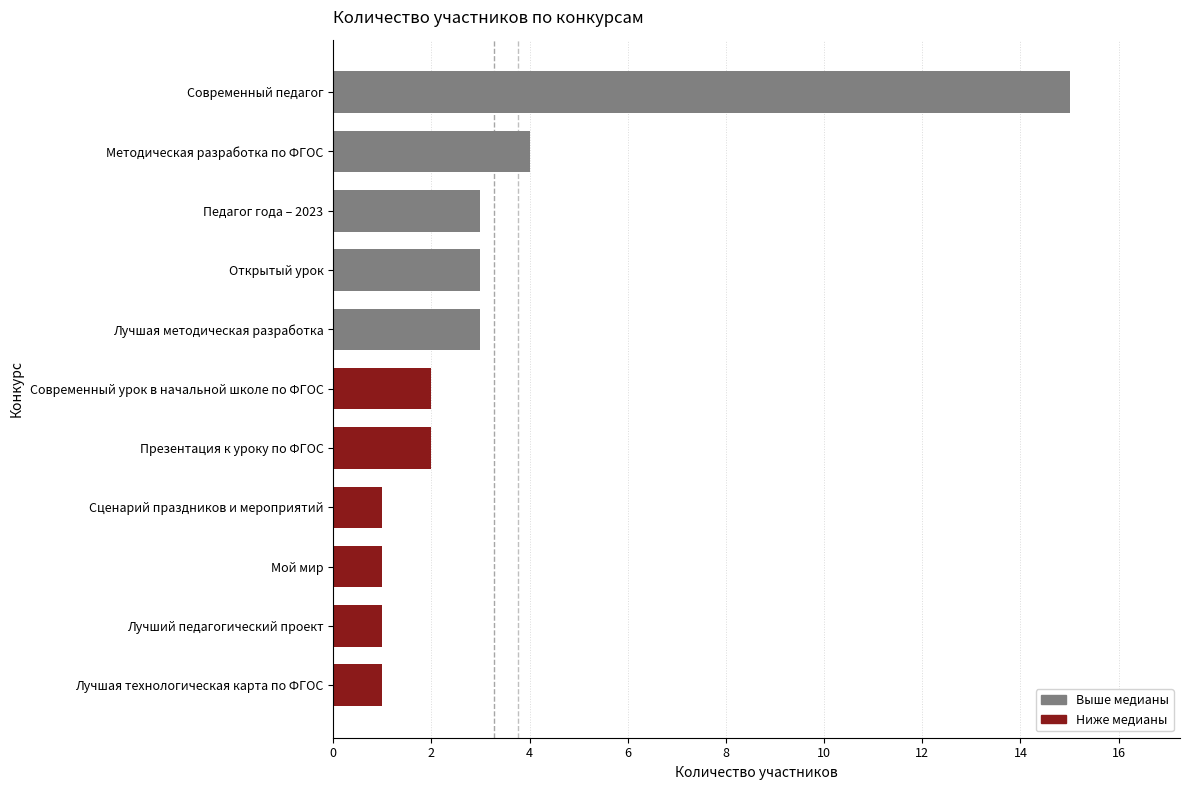

What is the change in value from Современный педагог to Мой мир?

-14